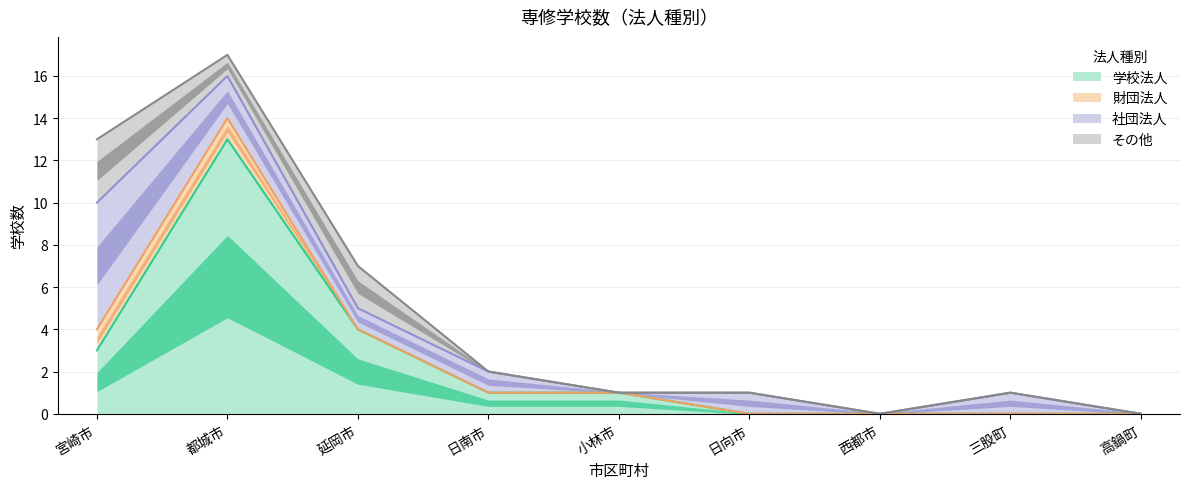

At which category is the sum across all series the highest?

都城市